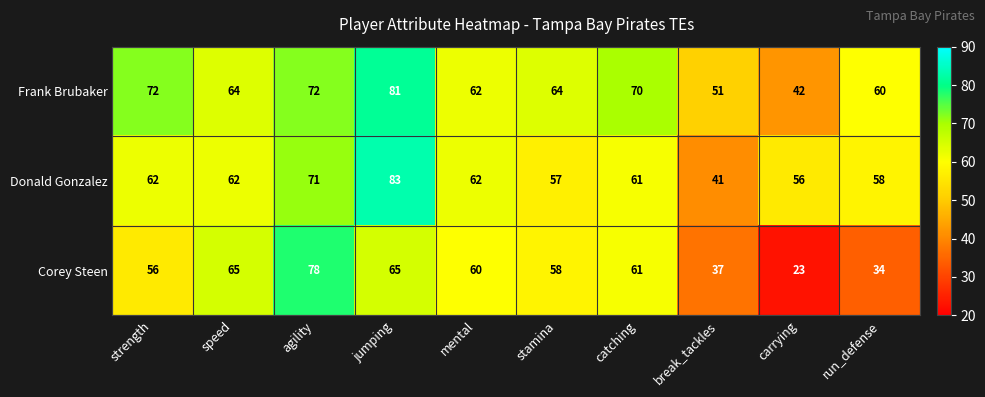

What is the spread (max minus min) of values at strength?

16